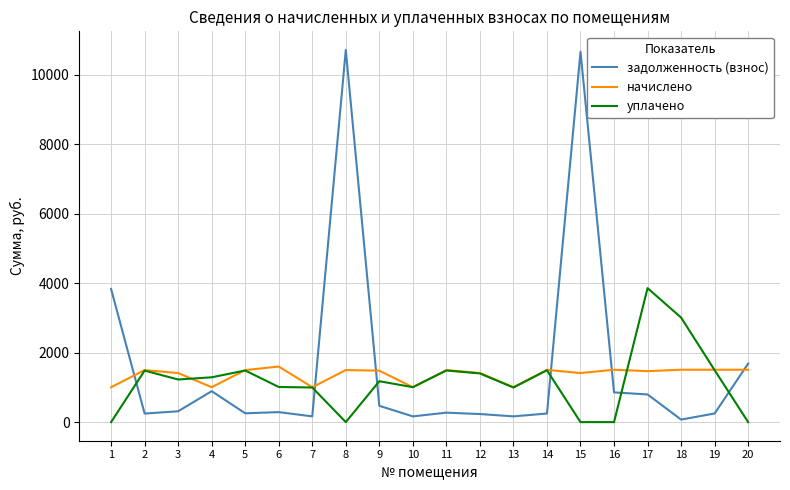

Which series ends up on top after the final intersection of уплачено and задолженность (взнос)?

задолженность (взнос)